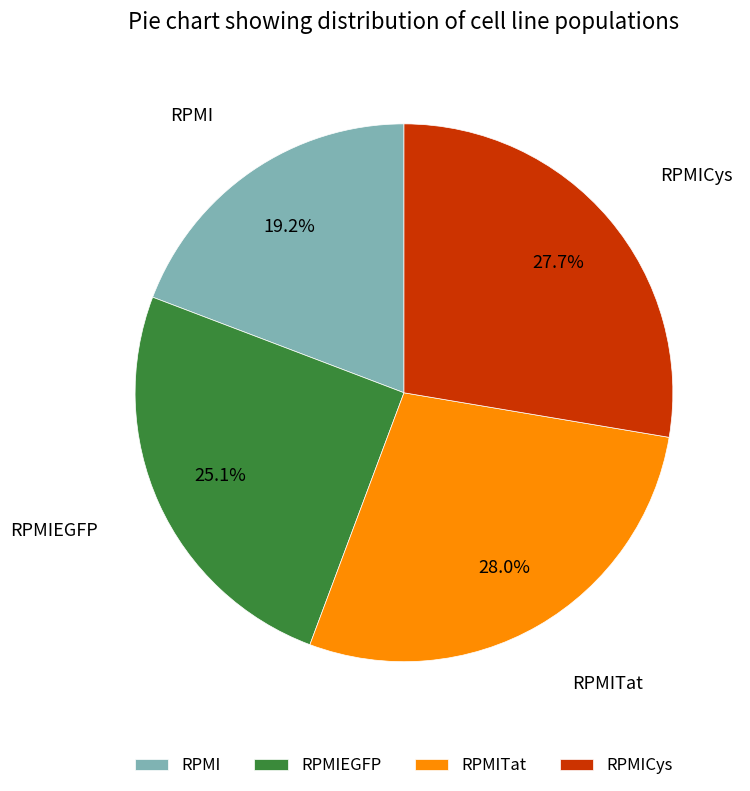

The RPMITat slice represents 34% of the pie. True or false?

False